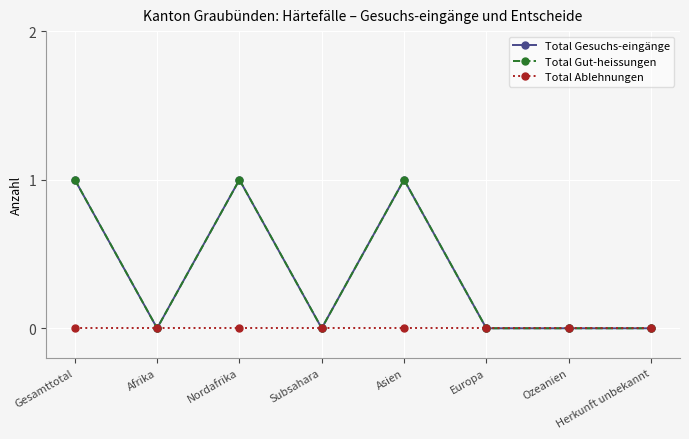

What is the difference between the highest and lowest values at Nordafrika?

1